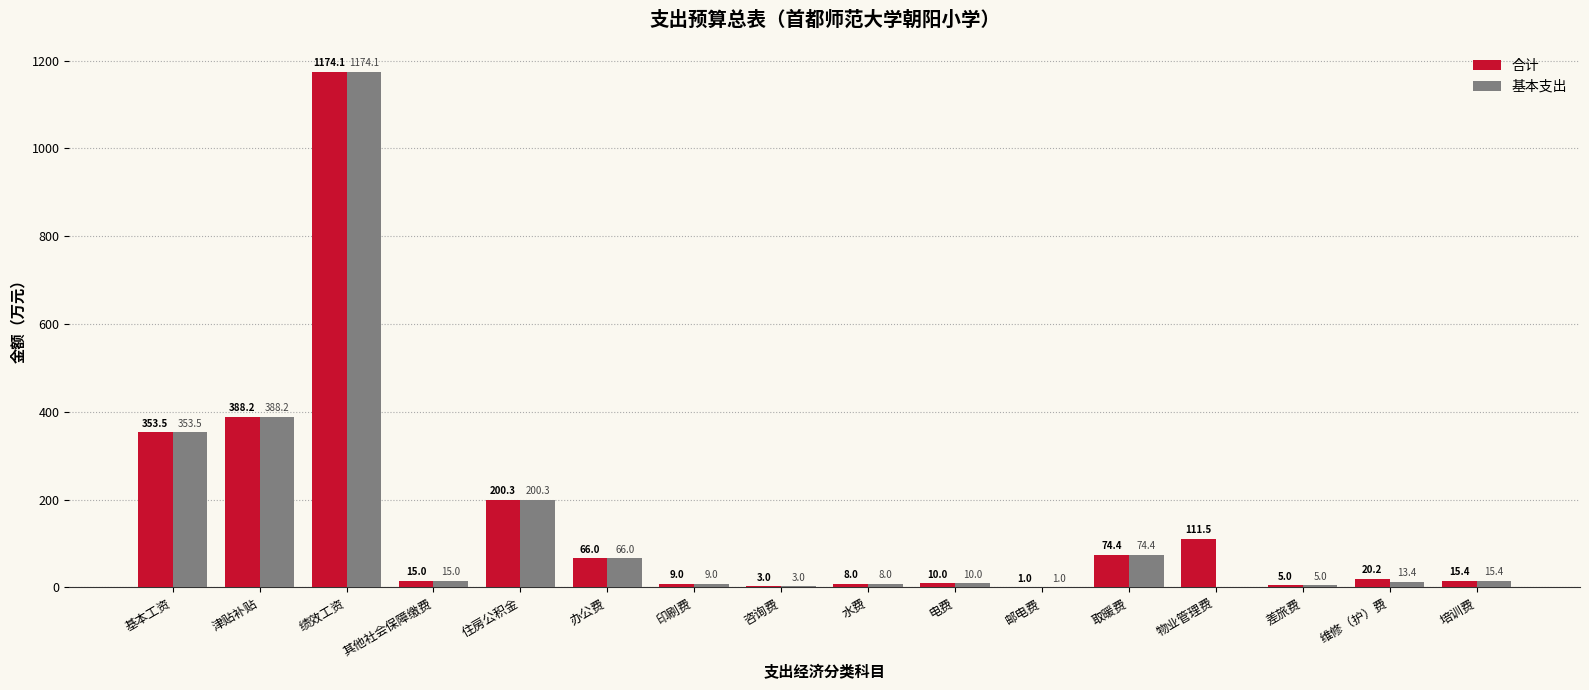

What is the sum of all 合计 values?

2454.6